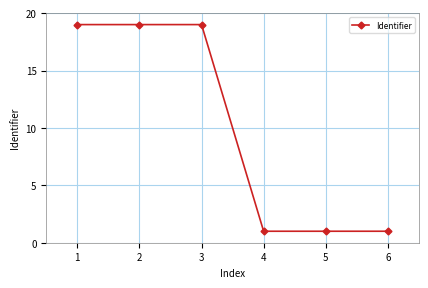

Approximately how many times larger is the value at 2 compared to 6?

19.0